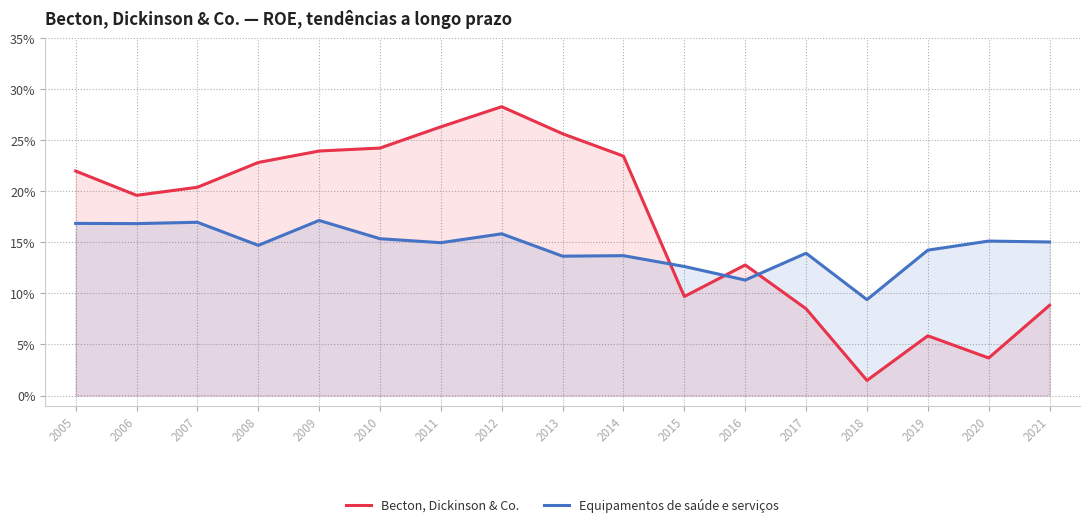

Does the chart have visible grid lines?

Yes